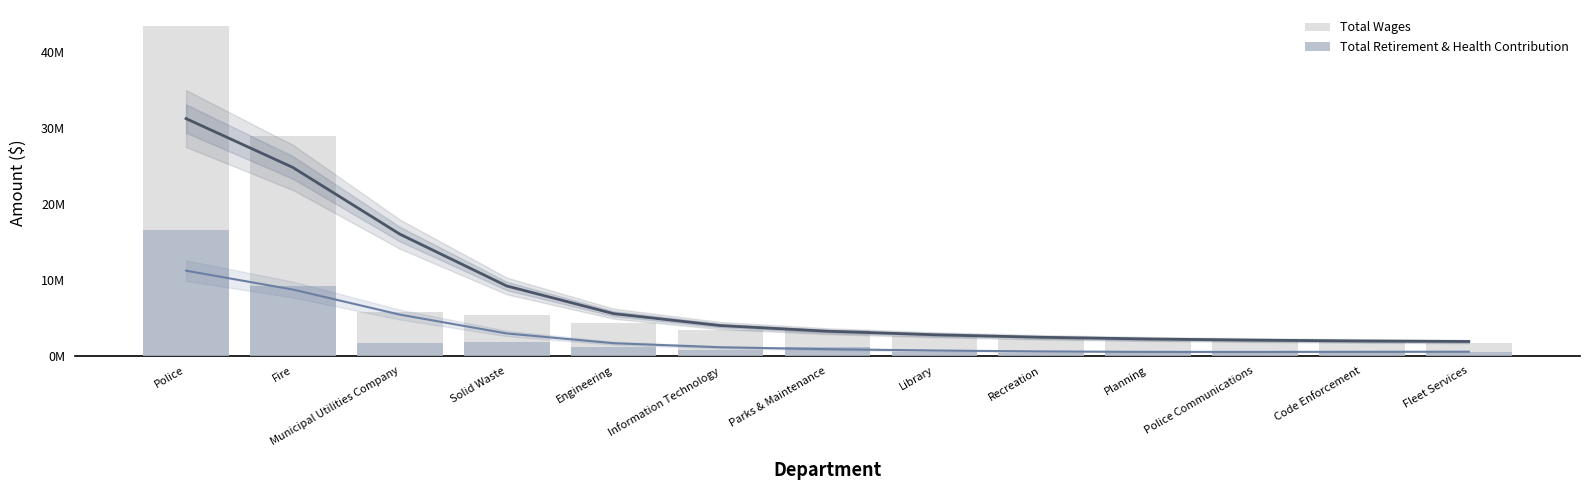

Does the chart contain stacked bars?

No